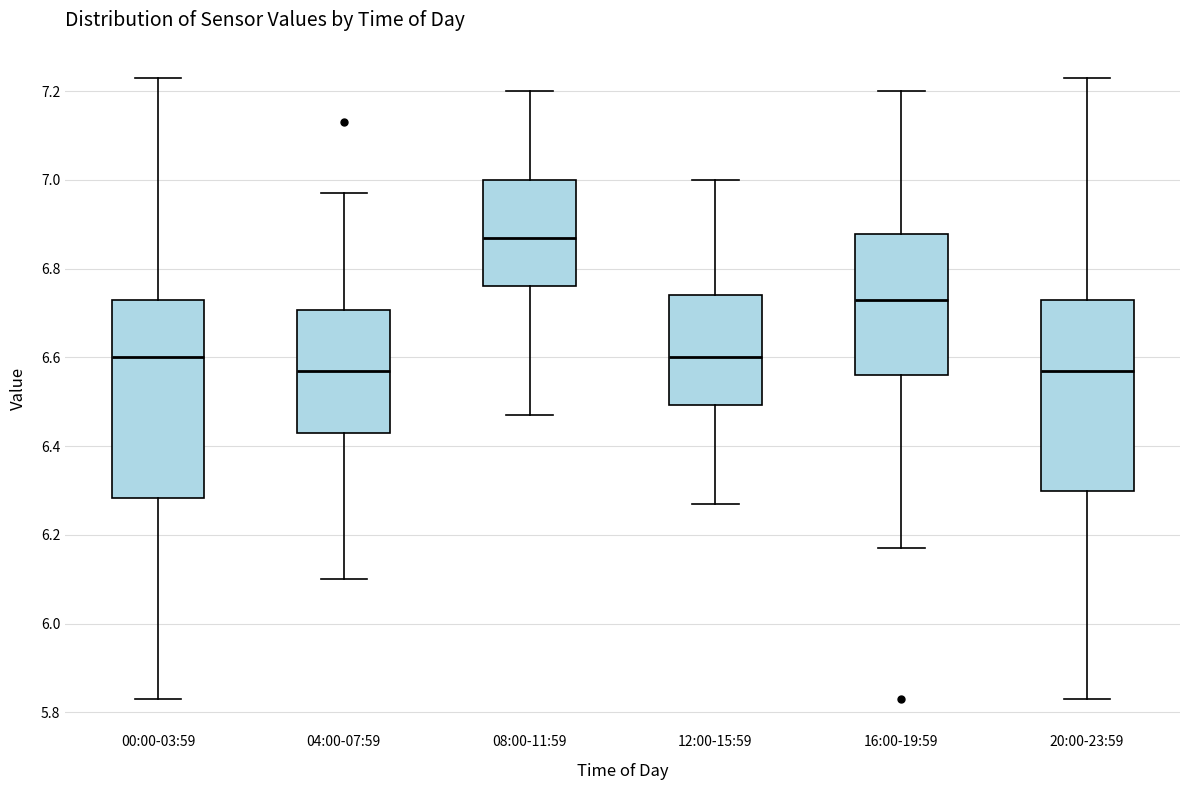

Reading left to right, read every box against the y-axis: the position of its median line, the range the box covers, and the ends of its whiskers. The values are not printed on the chart, so give them approximately, as read against the axis.

00:00-03:59: median 6.60, box 6.28 to 6.74, whiskers 5.84 to 7.24
04:00-07:59: median 6.58, box 6.44 to 6.70, whiskers 6.10 to 6.98
08:00-11:59: median 6.88, box 6.76 to 7.00, whiskers 6.48 to 7.20
12:00-15:59: median 6.60, box 6.50 to 6.74, whiskers 6.28 to 7.00
16:00-19:59: median 6.74, box 6.56 to 6.88, whiskers 6.18 to 7.20
20:00-23:59: median 6.58, box 6.30 to 6.74, whiskers 5.84 to 7.24